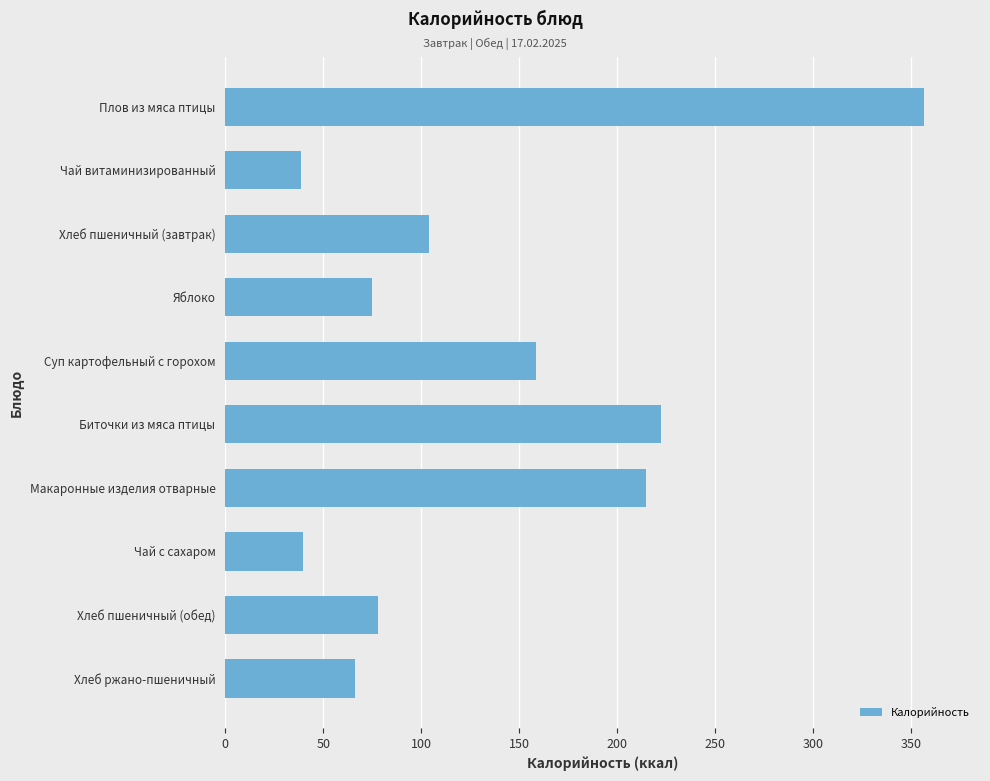

Which has a higher value, Плов из мяса птицы or Хлеб пшеничный (завтрак)?

Плов из мяса птицы